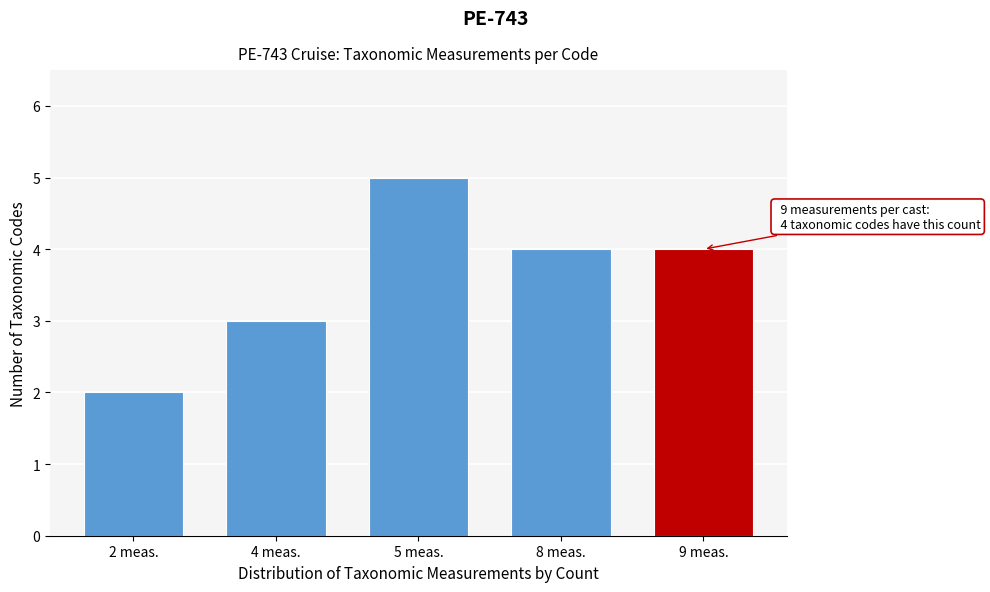

Reading right to left, extract all data points from this chart.

9 meas.=4	8 meas.=4	5 meas.=5	4 meas.=3	2 meas.=2